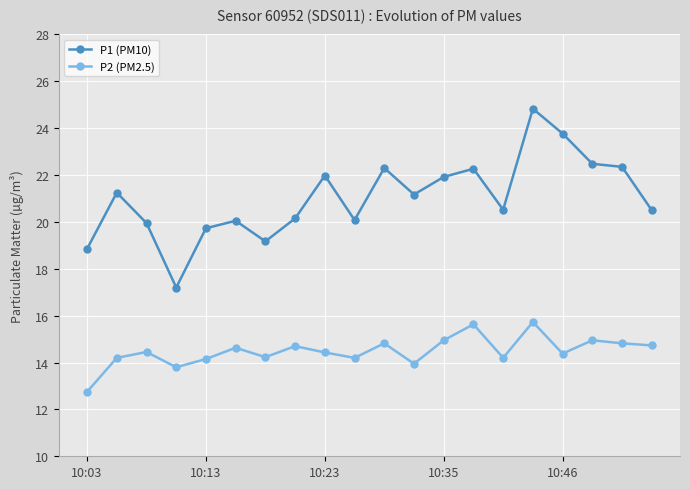

Which series has the largest total across all categories?

P1 (PM10)